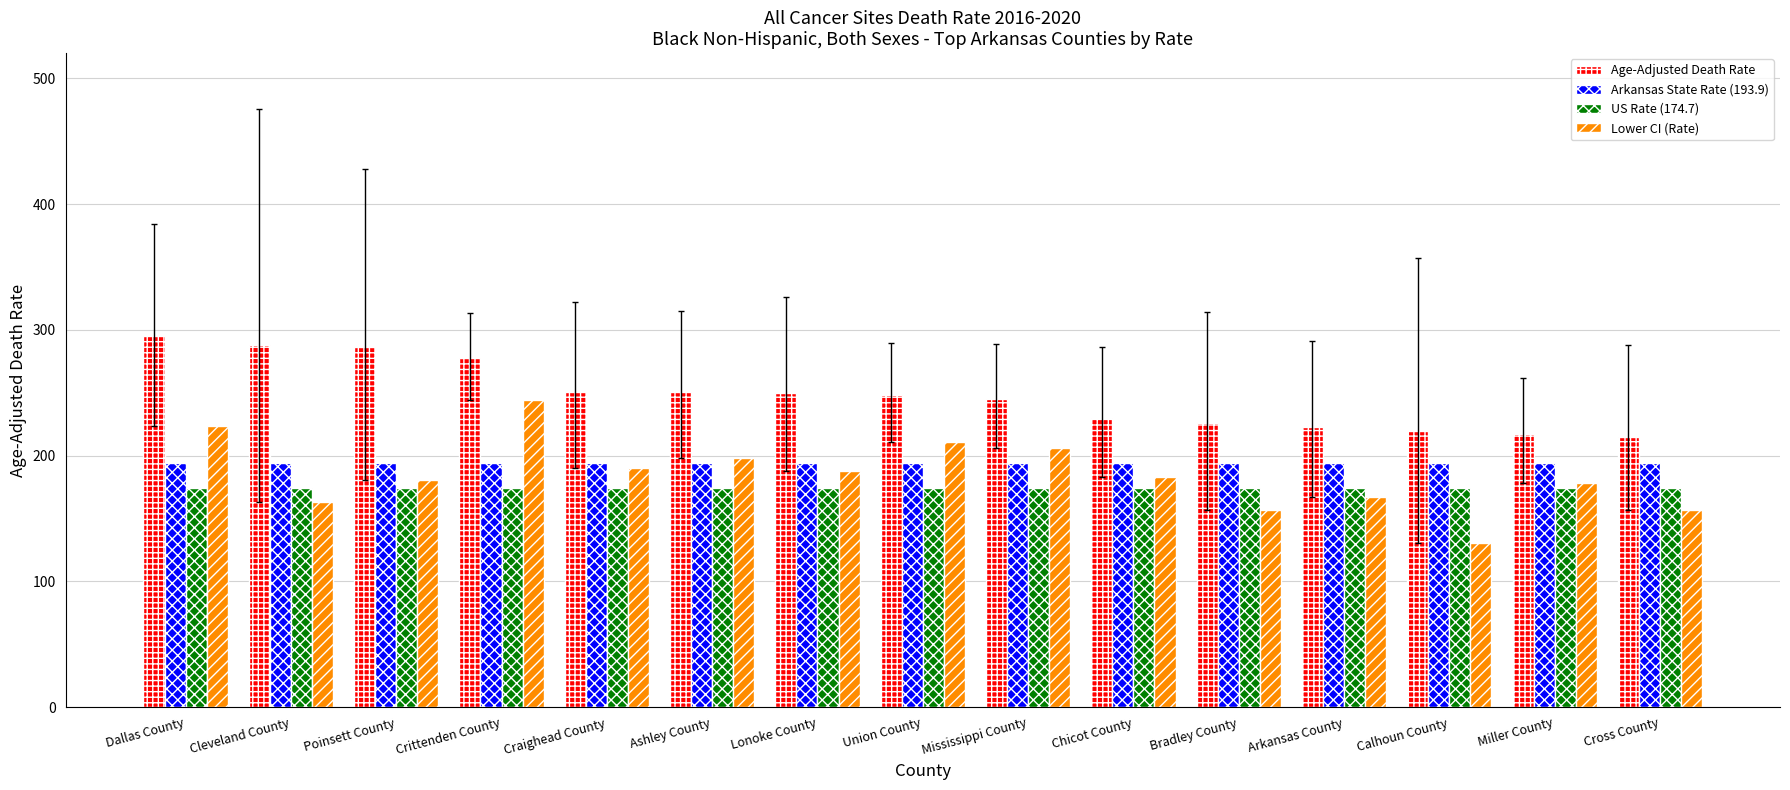

Is it true that Lower CI (Rate) equals 243.7 at Cleveland County?

False